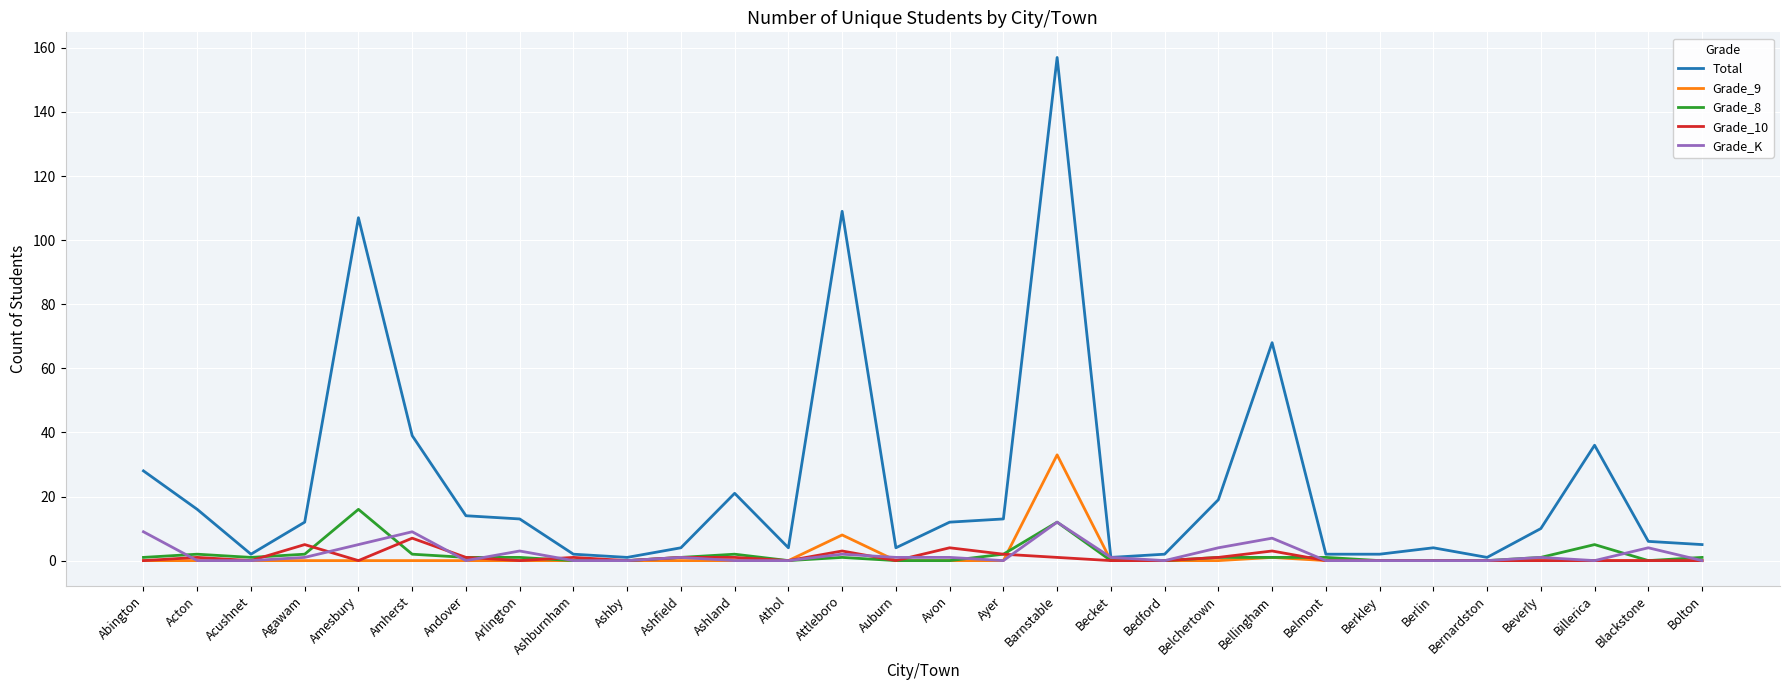

Which series has the widest spread of values?

Total